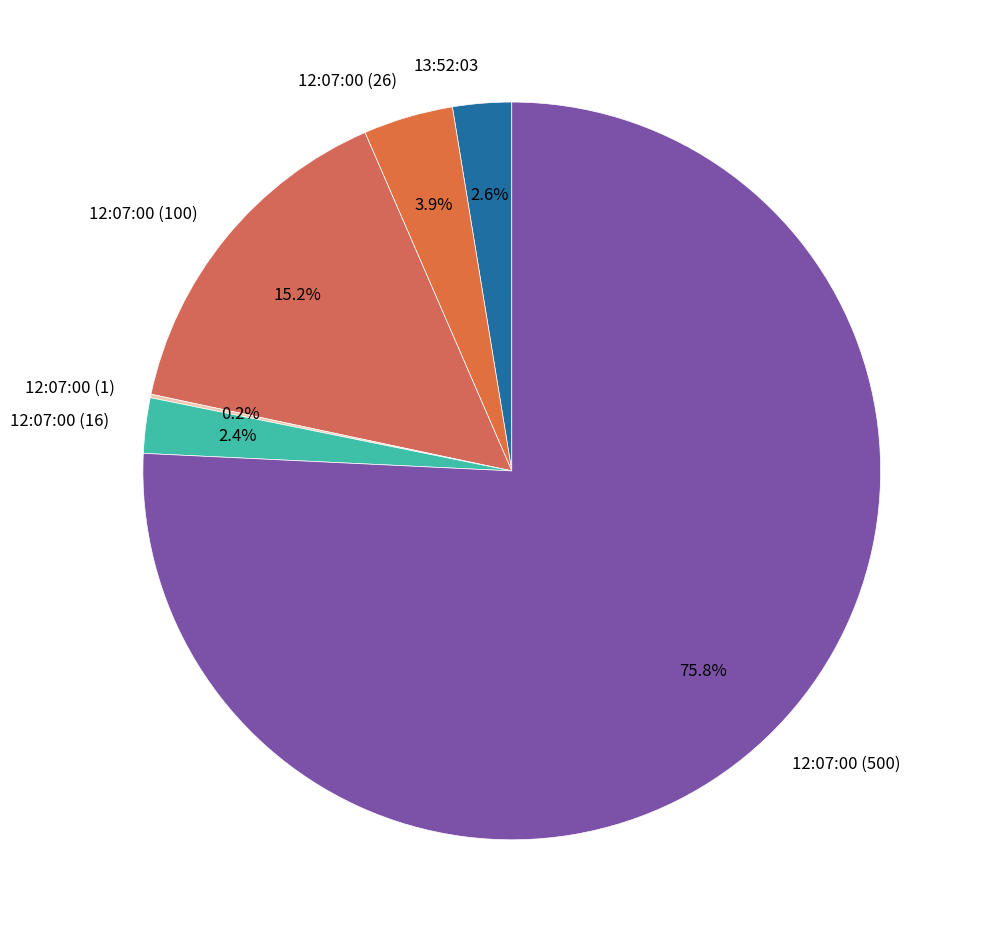

True or false: 12:07:00 (100) accounts for 1% of the total.

False